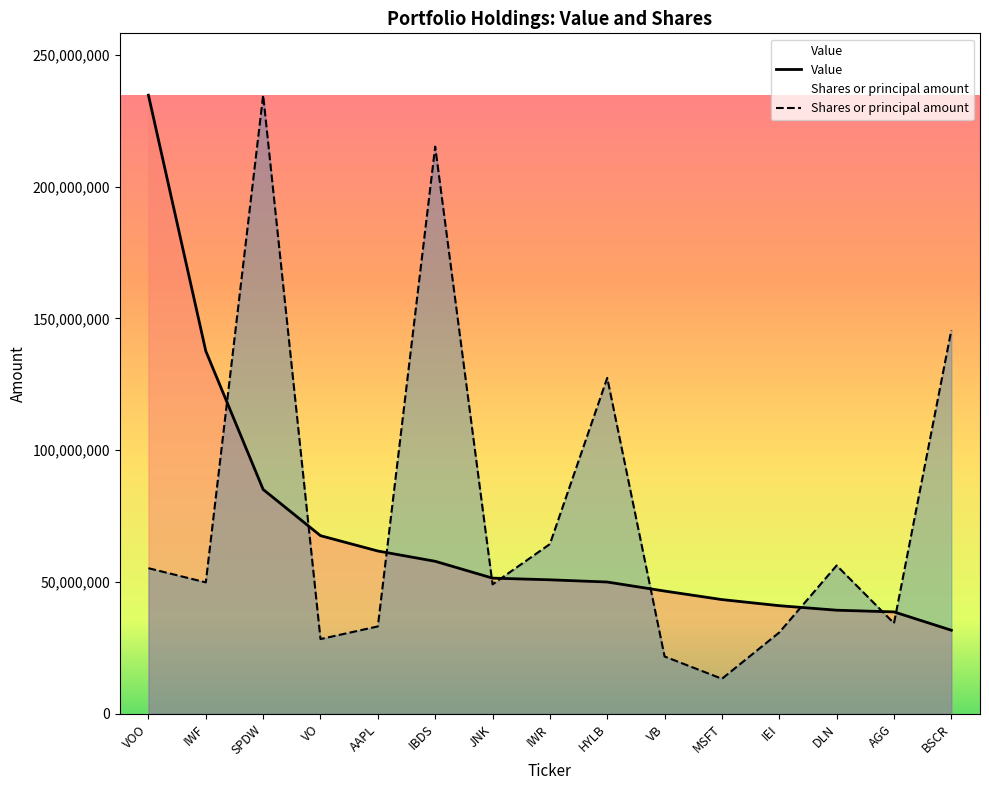

After their last crossing, which series has the higher values: Shares or principal amount or Value?

Shares or principal amount